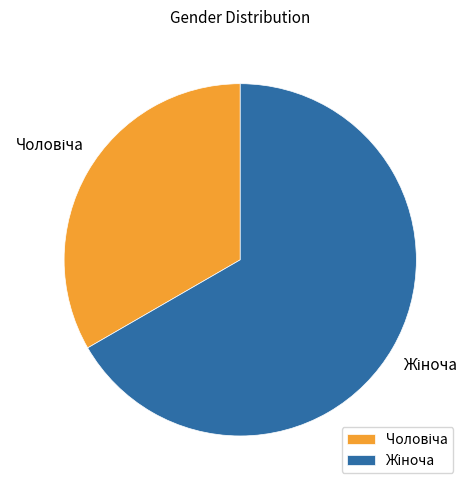

Count the number of slices in the pie.

2